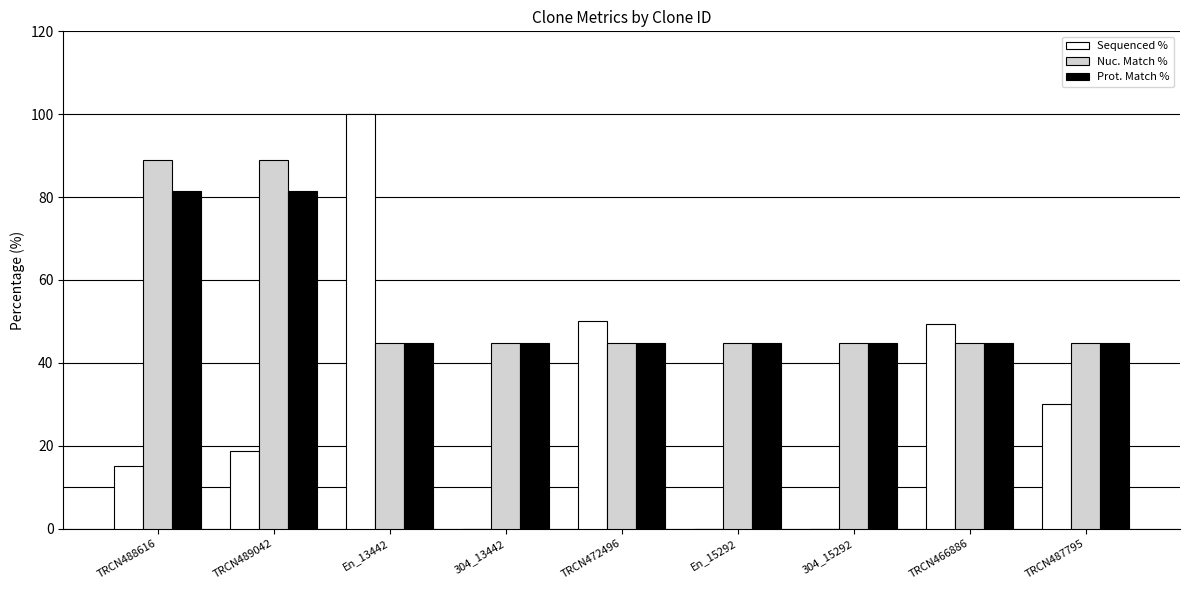

Which series changed the most between TRCN489042 and 304_15292?

Nuc. Match %